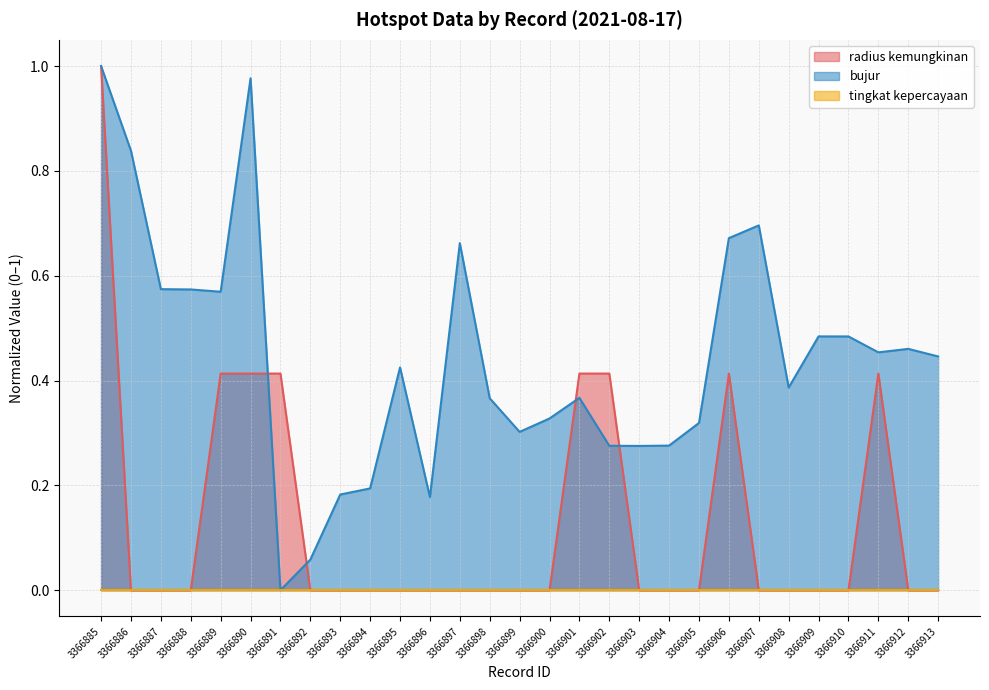

Reading left to right, what are all the values shown in this chart?

radius kemungkinan: 1.0	0.0	0.0	0.0	0.4	0.4	0.4	0.0	0.0	0.0	0.0	0.0	0.0	0.0	0.0	0.0	0.4	0.4	0.0	0.0	0.0	0.4	0.0	0.0	0.0	0.0	0.4	0.0	0.0
bujur: 1.0	0.8	0.6	0.6	0.6	1.0	0.0	0.1	0.2	0.2	0.4	0.2	0.7	0.4	0.3	0.3	0.4	0.3	0.3	0.3	0.3	0.7	0.7	0.4	0.5	0.5	0.5	0.5	0.4